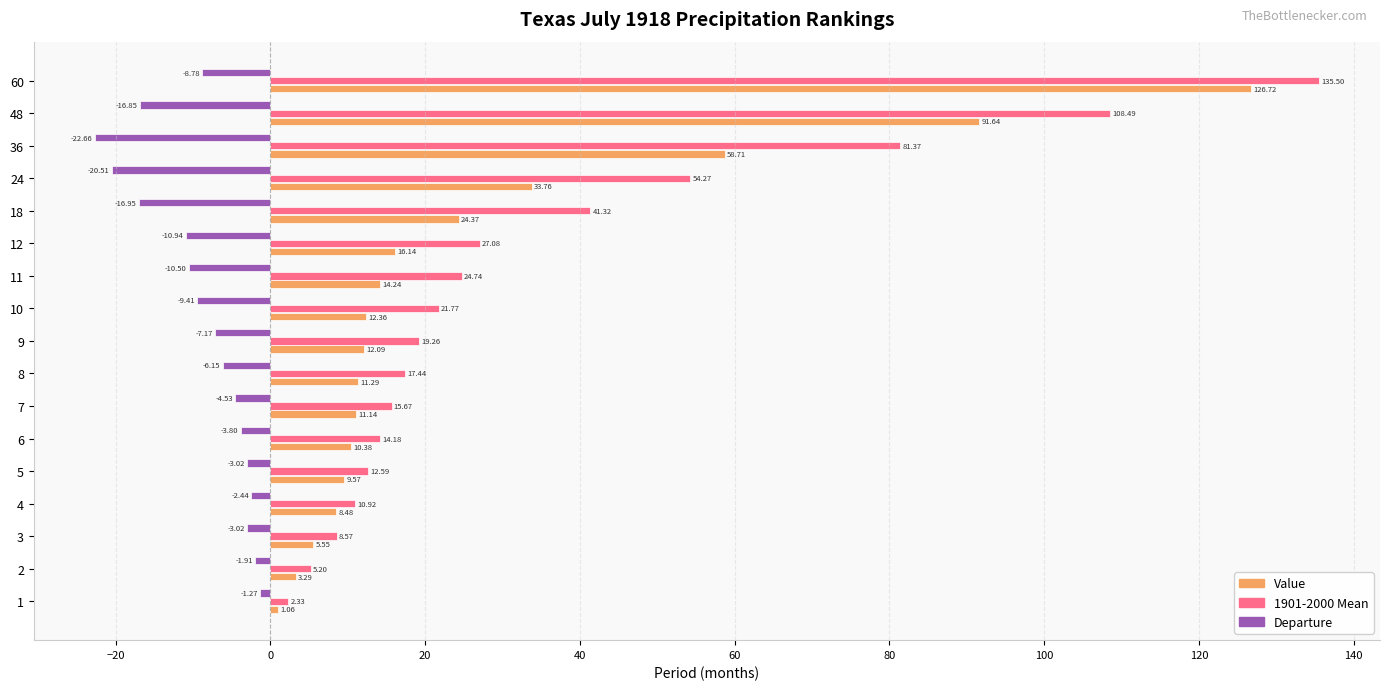

Rank the categories by Value value from highest to lowest.

60, 48, 36, 24, 18, 12, 11, 10, 9, 8, 7, 6, 5, 4, 3, 2, 1